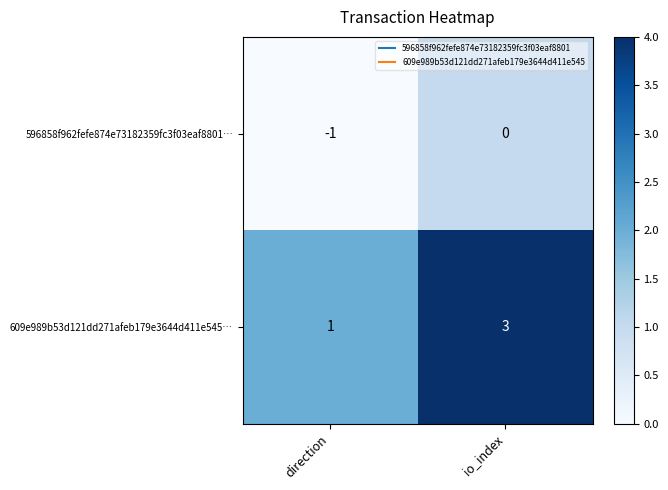

At which label is 609e989b53d121dd271afeb179e3644d411e545… closest to 2?

direction